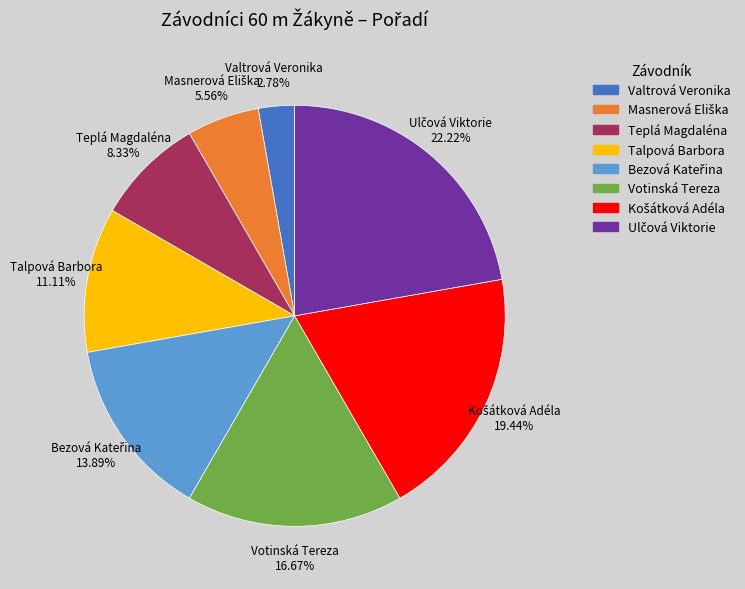

How many segments does this pie chart have?

8